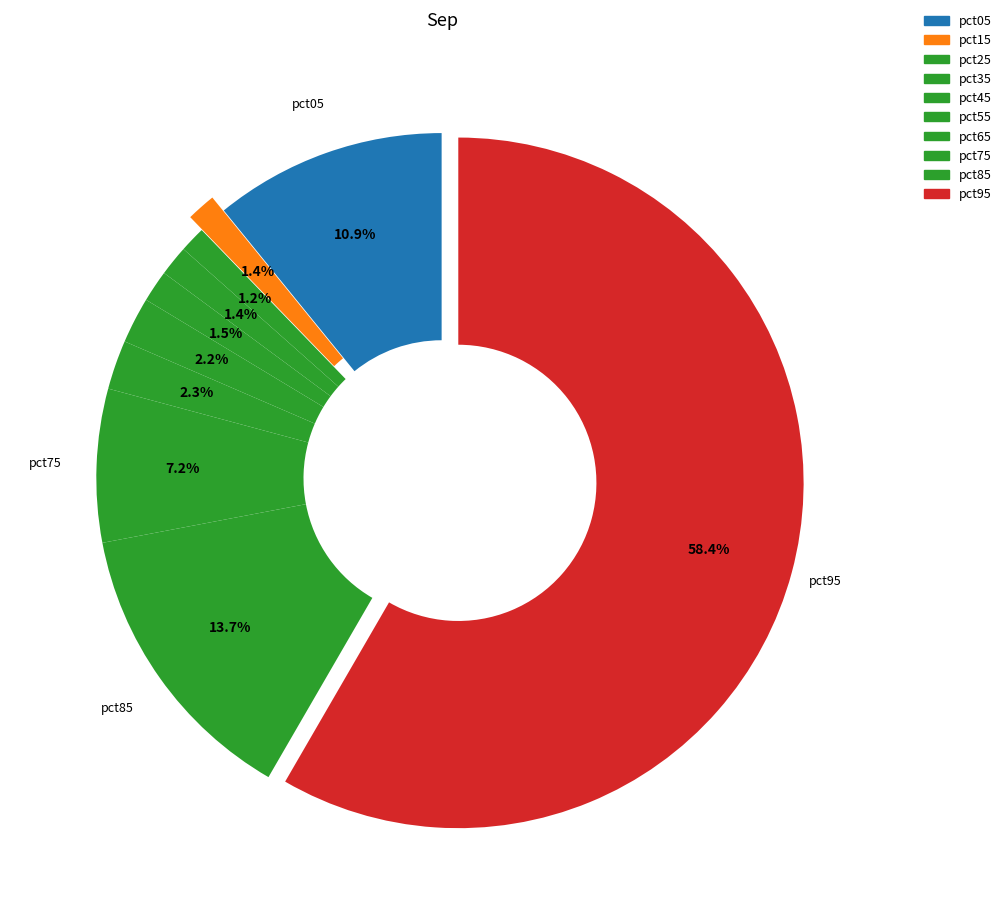

Between pct45 and pct55, which is larger?

pct55